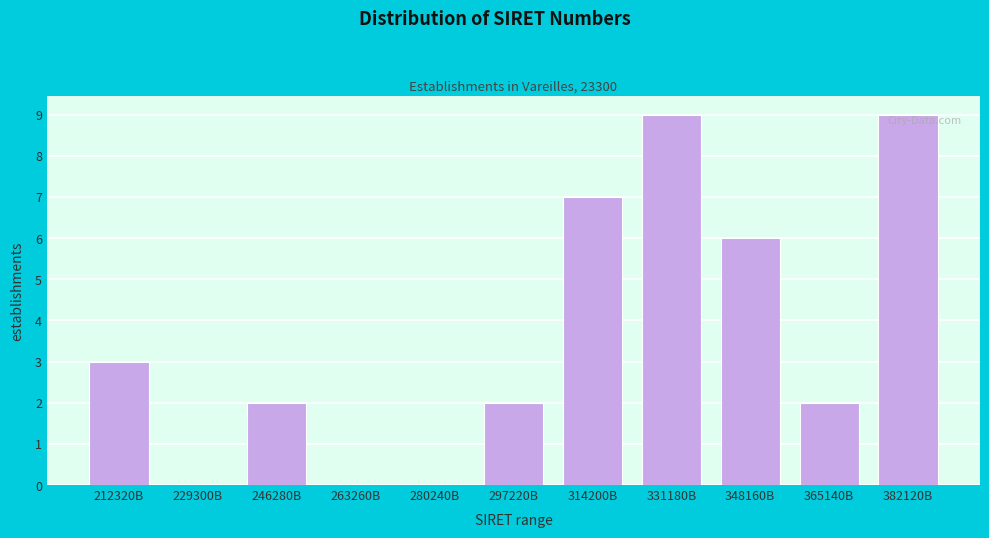

Reading left to right, list all the values displayed in this chart.

212320B=3	229300B=0	246280B=2	263260B=0	280240B=0	297220B=2	314200B=7	331180B=9	348160B=6	365140B=2	382120B=9